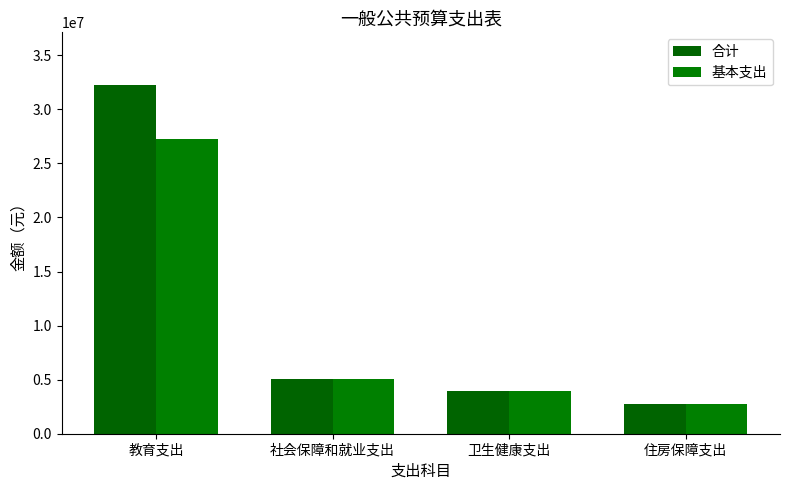

How many data points in 合计 are above 5041177?

2